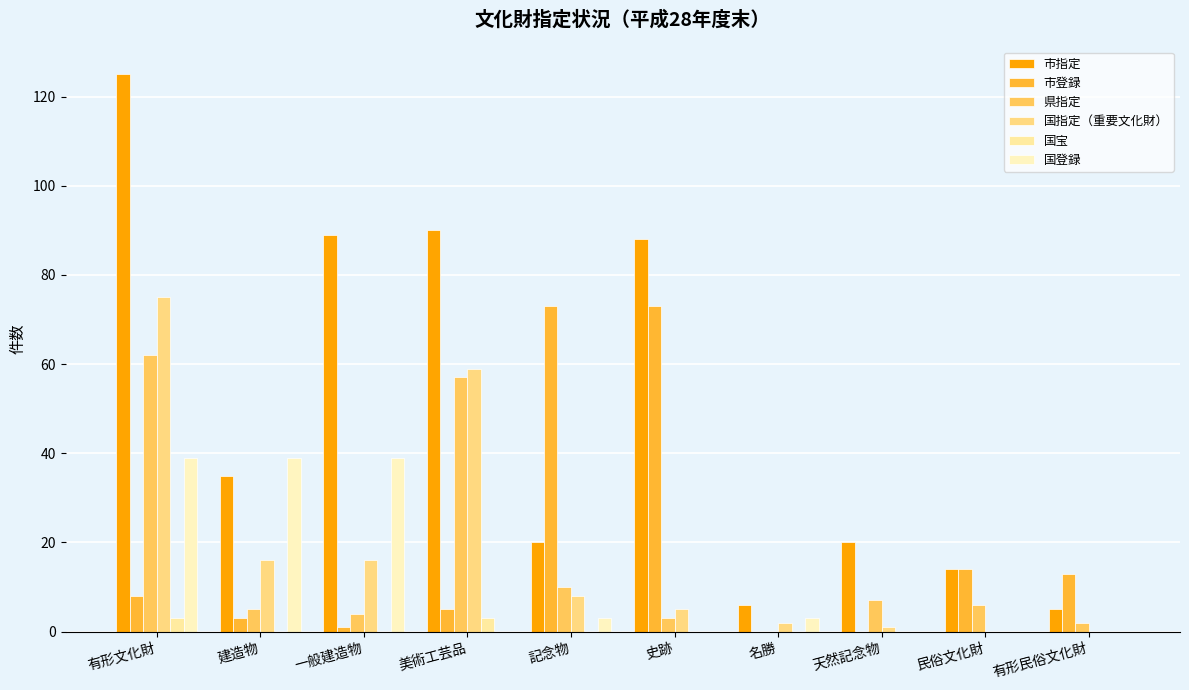

Is the value of 県指定 at 天然記念物 greater than the value of 国登録 at 一般建造物?

No